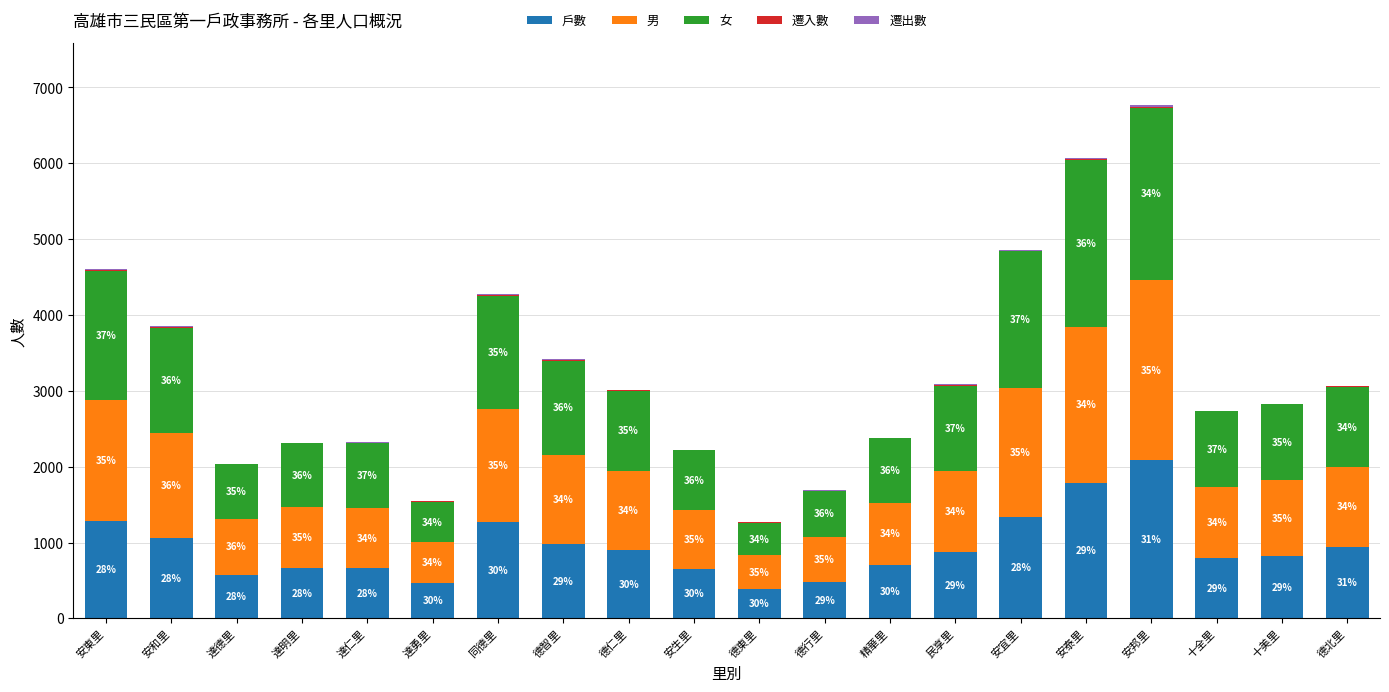

The value of 戶數 at 德北里 is 944. True or false?

True